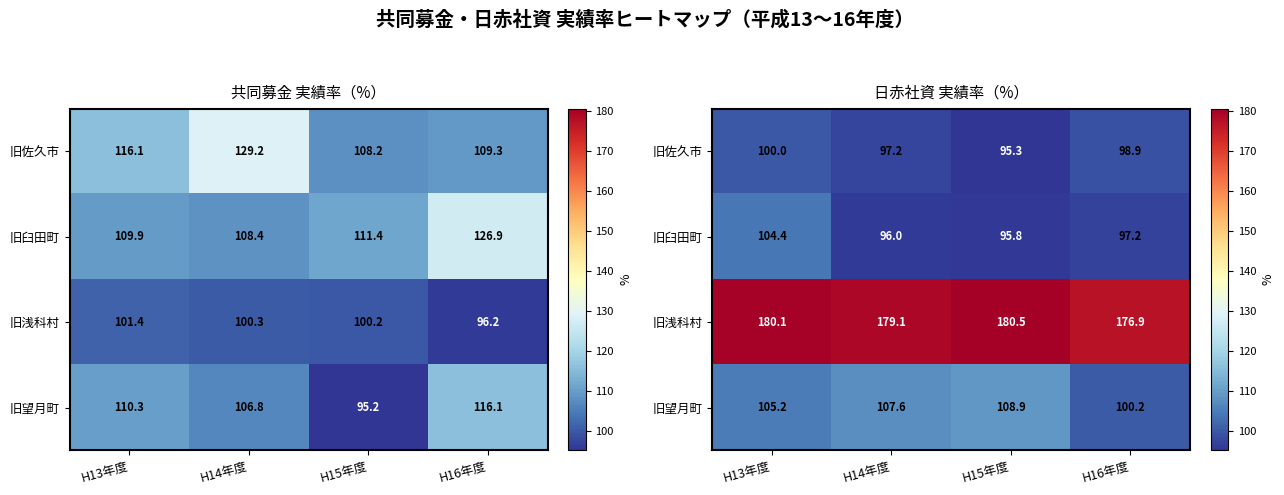

Is the value of 旧望月町 at H13年度 greater than the value of 旧佐久市 at H13年度?

Yes